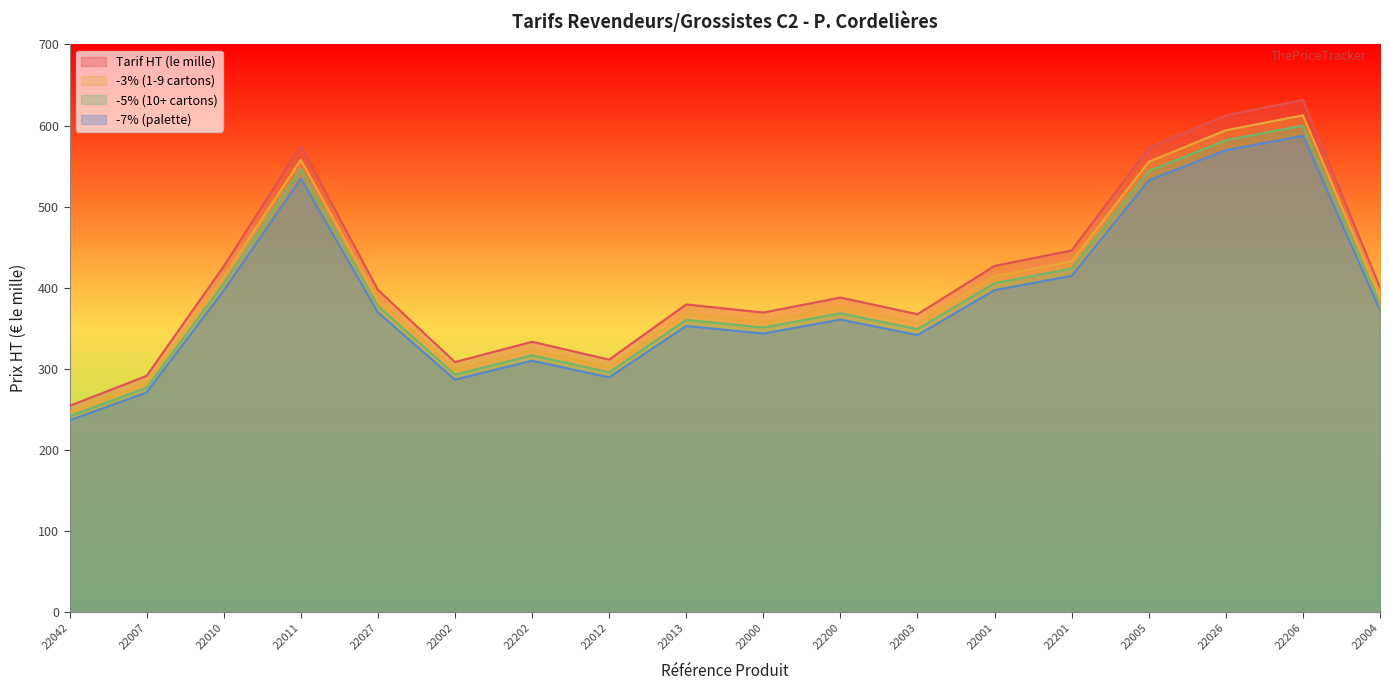

Which series has the largest total across all categories?

Tarif HT (le mille)